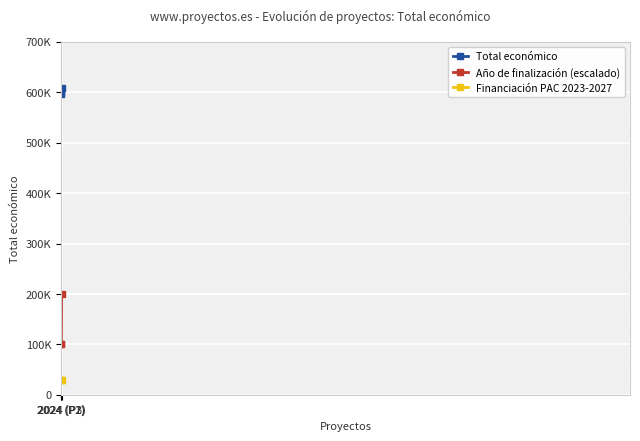

True or false: Total económico has a value of 248436 at 2024 (P1).

False